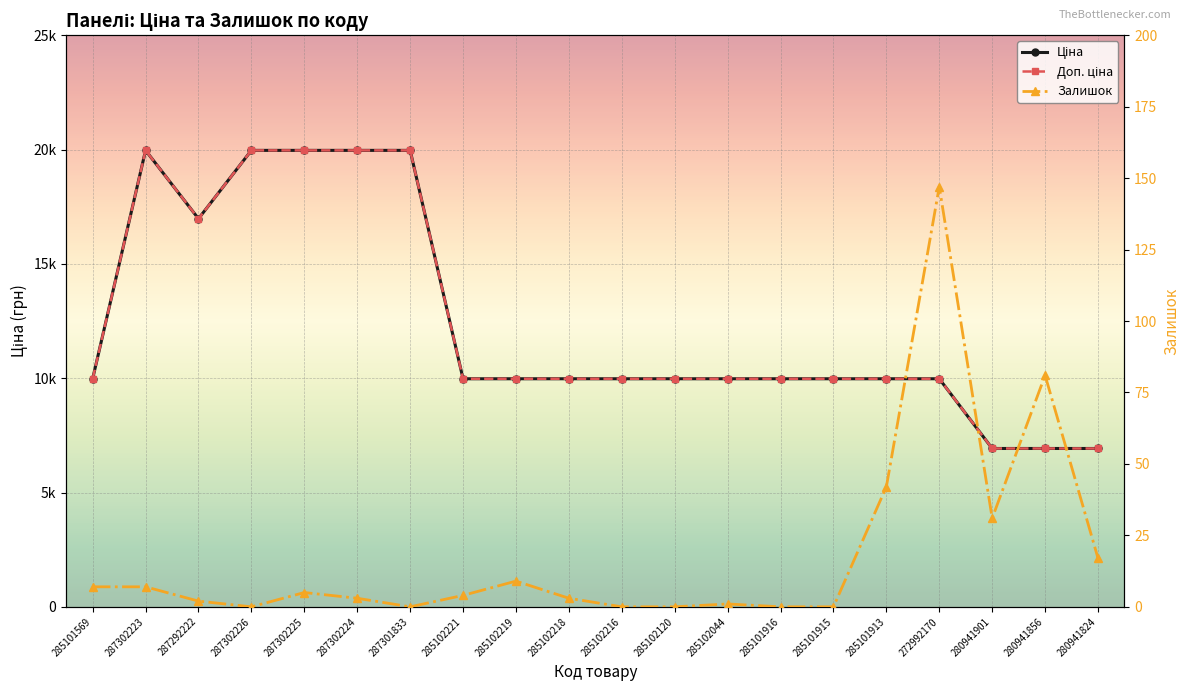

At how many categories does at least one series exceed 12121?

6